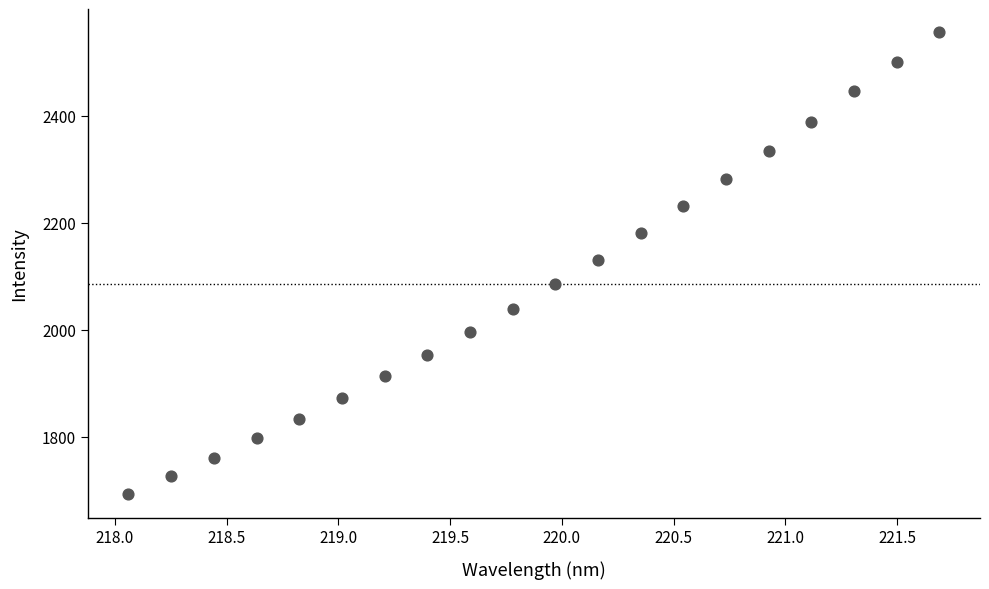

What is the range of X values (max minus min)?

3.6